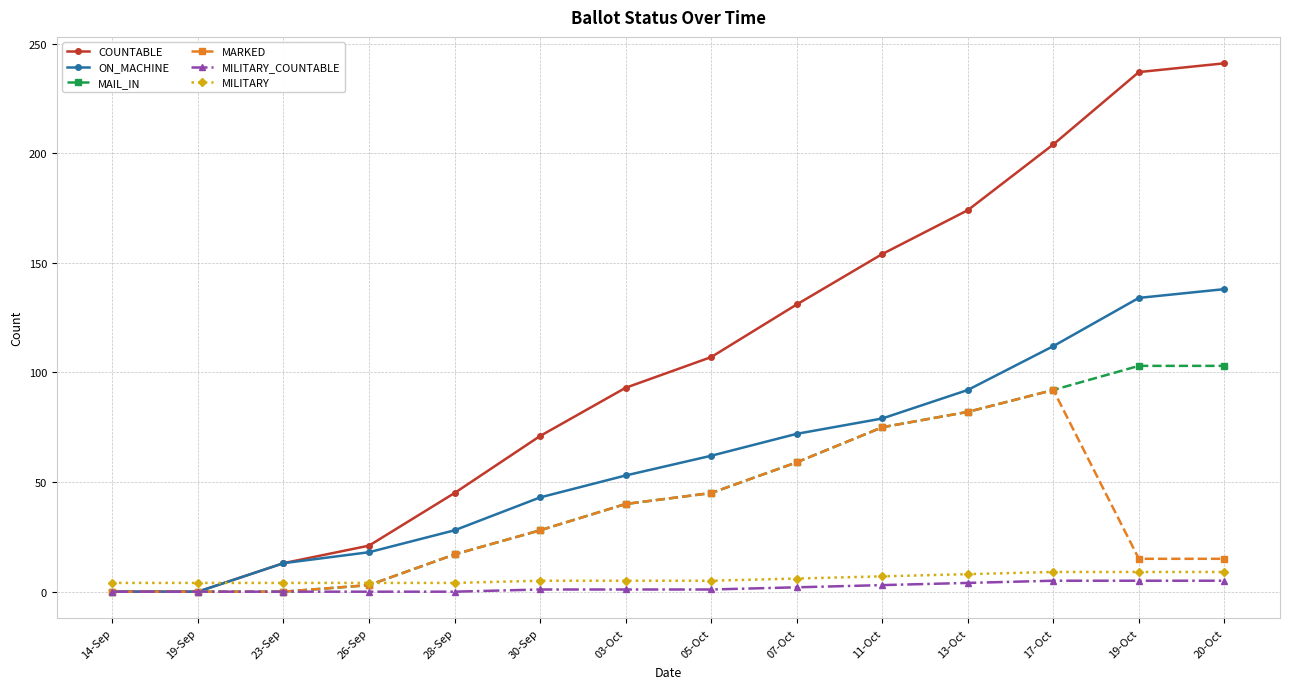

Is it true that MAIL_IN equals 0 at 14-Sep?

True